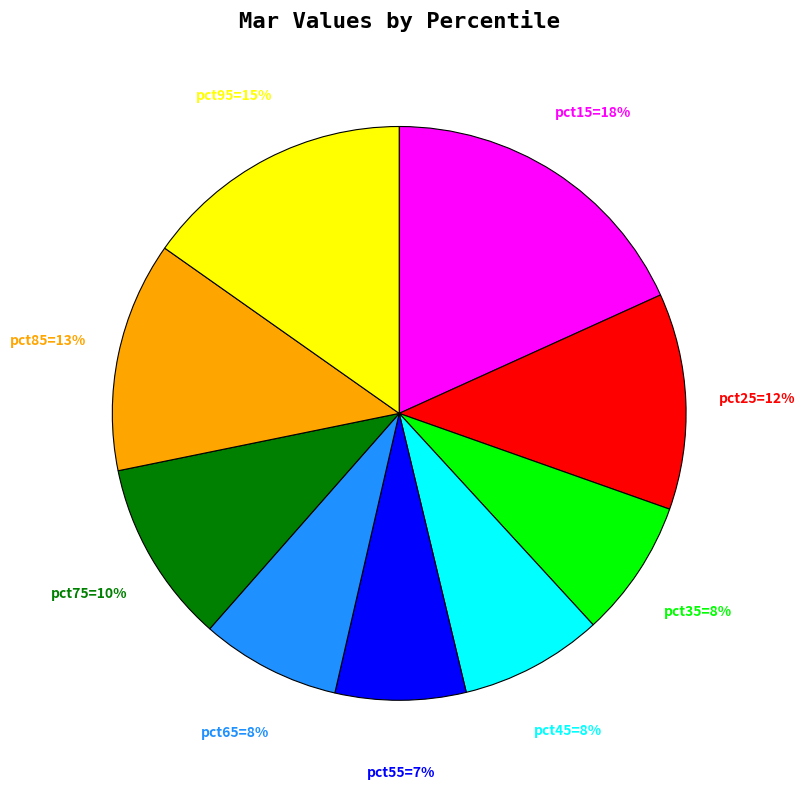

To the nearest percent, what is the average slice percentage?

11%